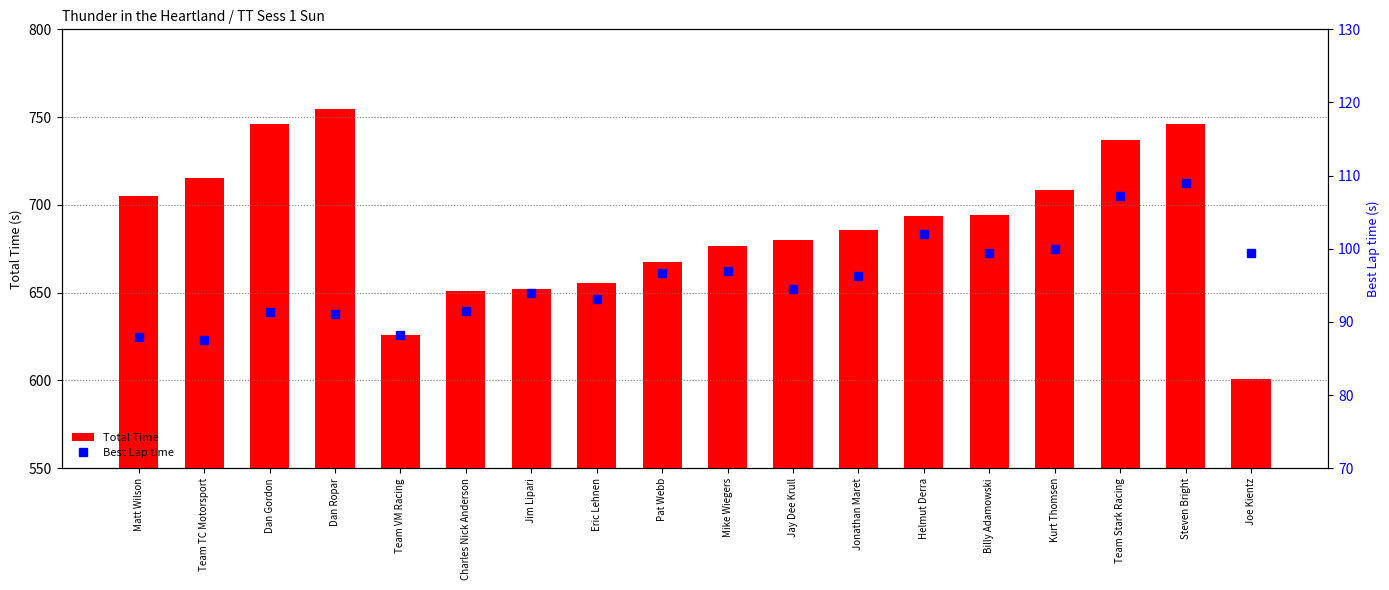

What is the approximate value of Total Time at Billy Adamowski?

694.1